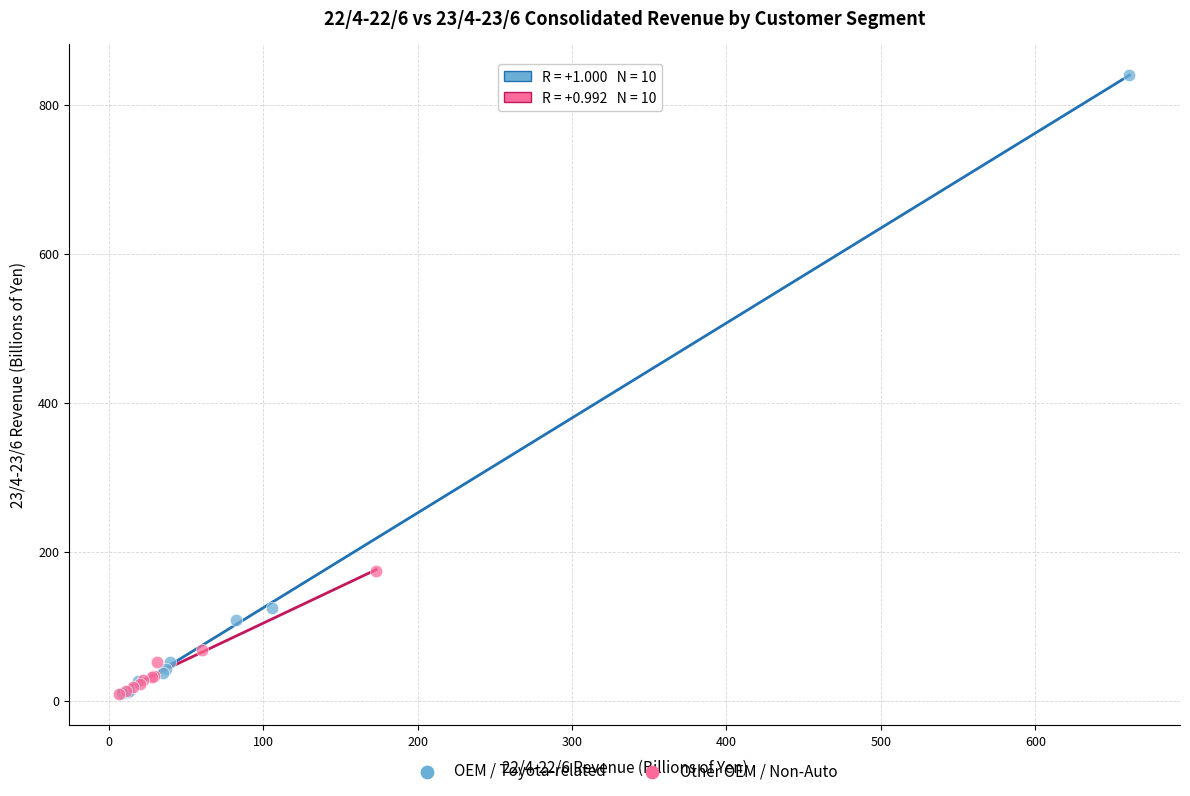

Which series has the largest Y range (max minus min)?

OEM / Toyota-related